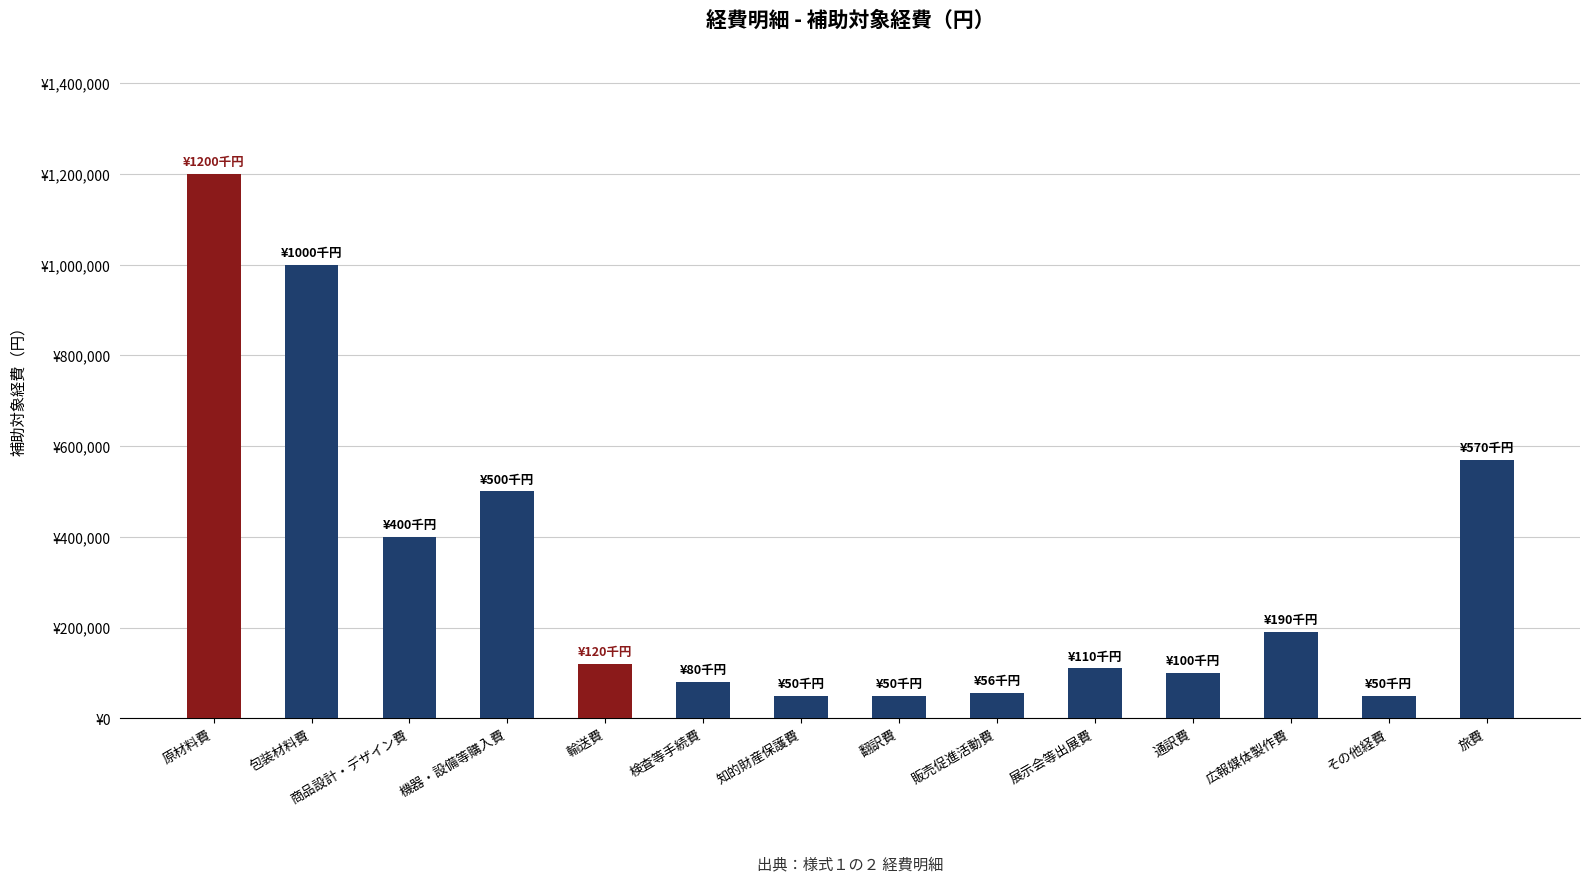

Are the bars grouped side by side (vs. stacked)?

No